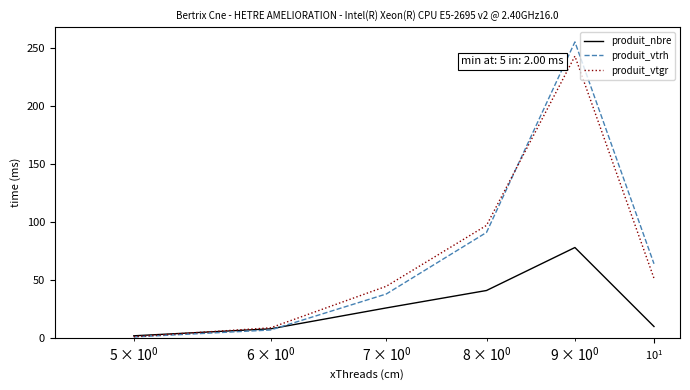

What is the maximum value for produit_vtgr?

242.8